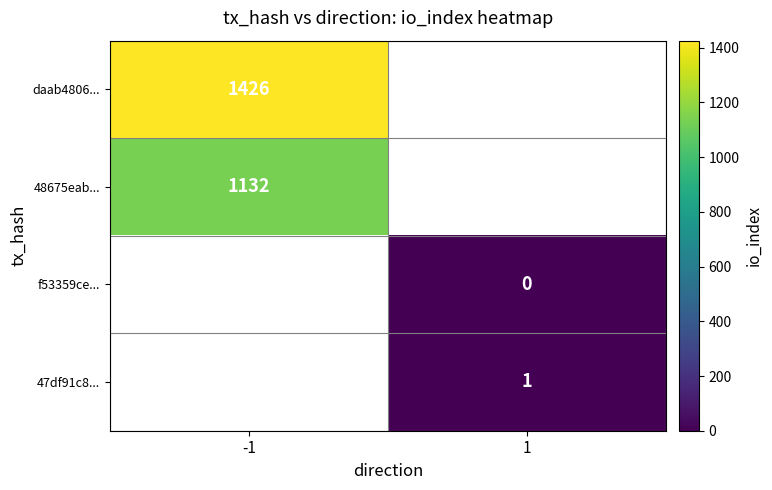

True or false: daab4806... has a value of 1426 at -1.

True